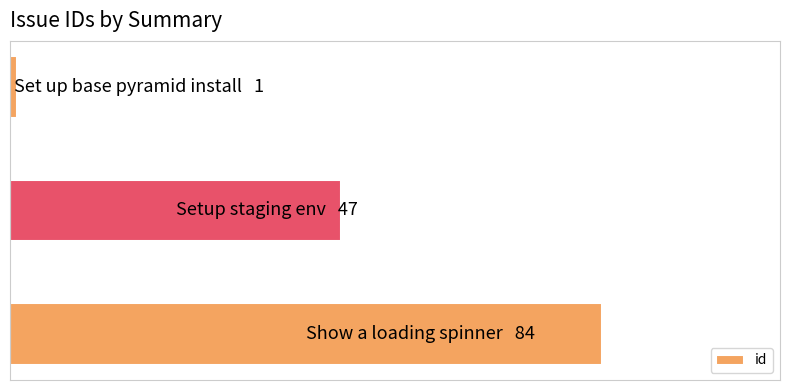

Are the bars grouped side by side (vs. stacked)?

No